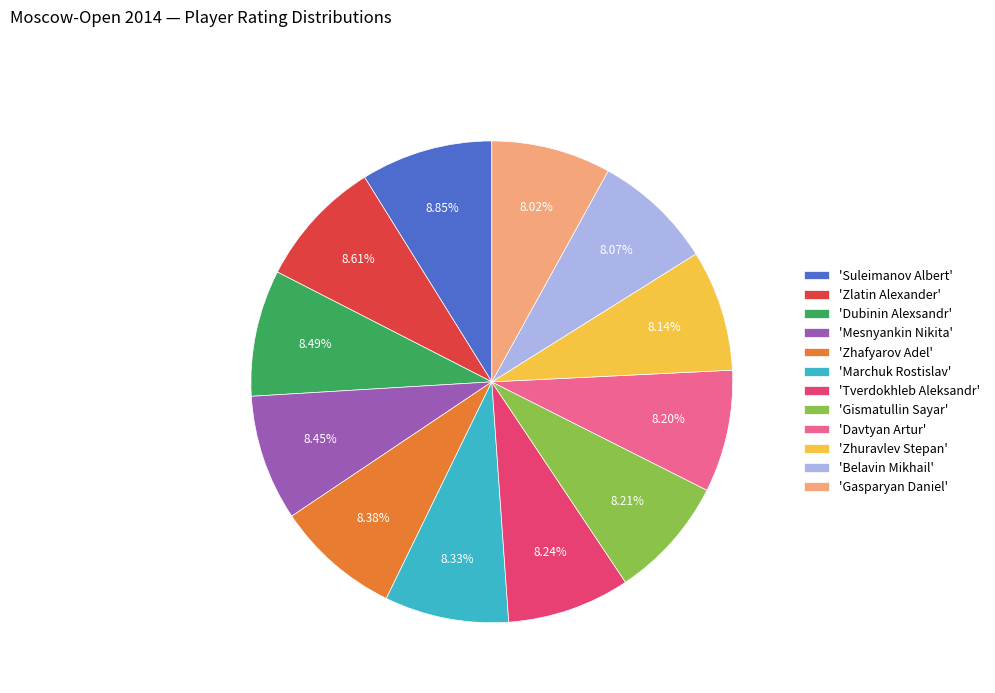

Is the sum of 'Gismatullin Sayar' and 'Tverdokhleb Aleksandr' greater than half?

No